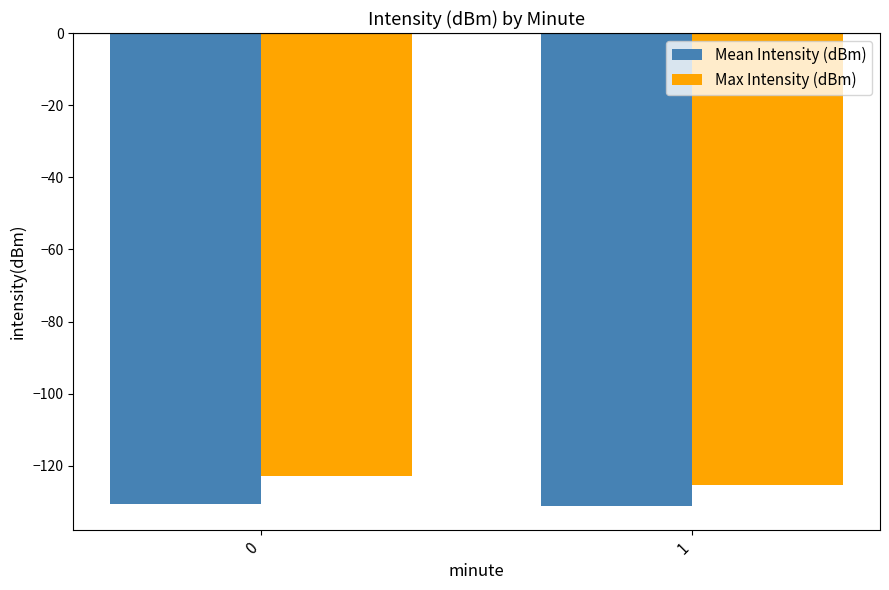

Which series has the largest total across all categories?

Max Intensity (dBm)